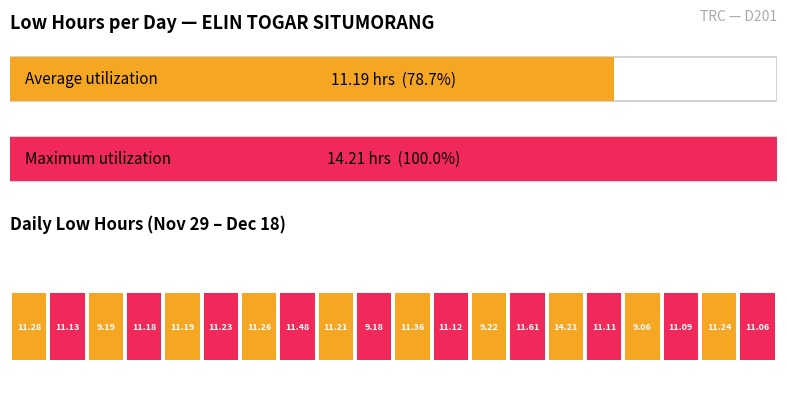

What value does the data have at 4/Wed?

11.2